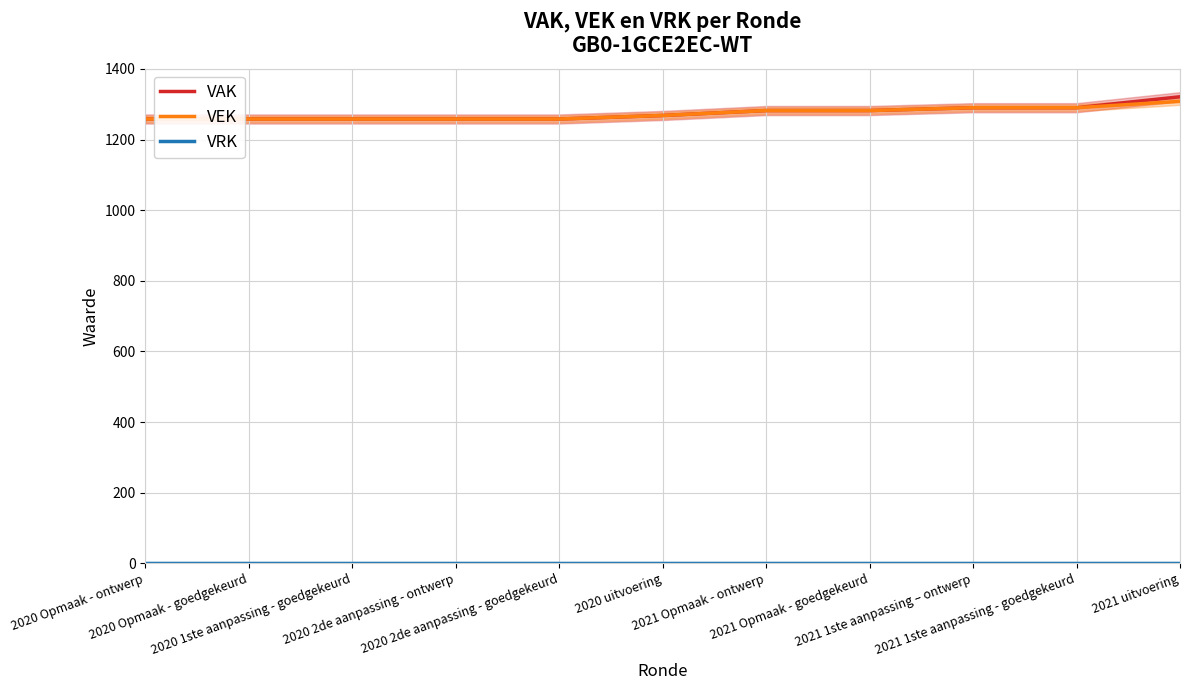

What is the difference between the highest and lowest values at 2020 Opmaak - goedgekeurd?

1258